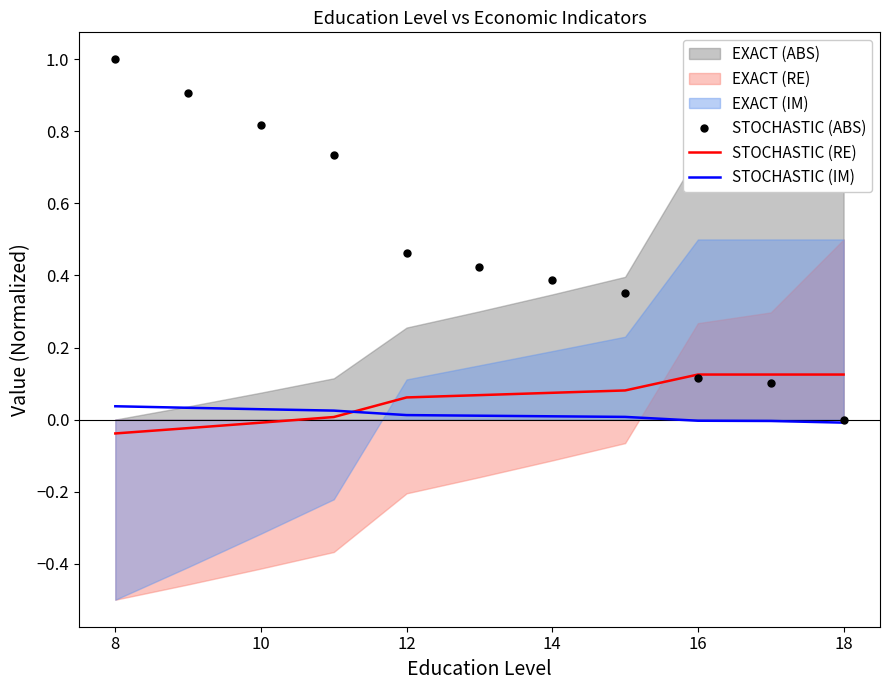

How many intersections are there between STOCHASTIC (IM) and STOCHASTIC (RE)?

1